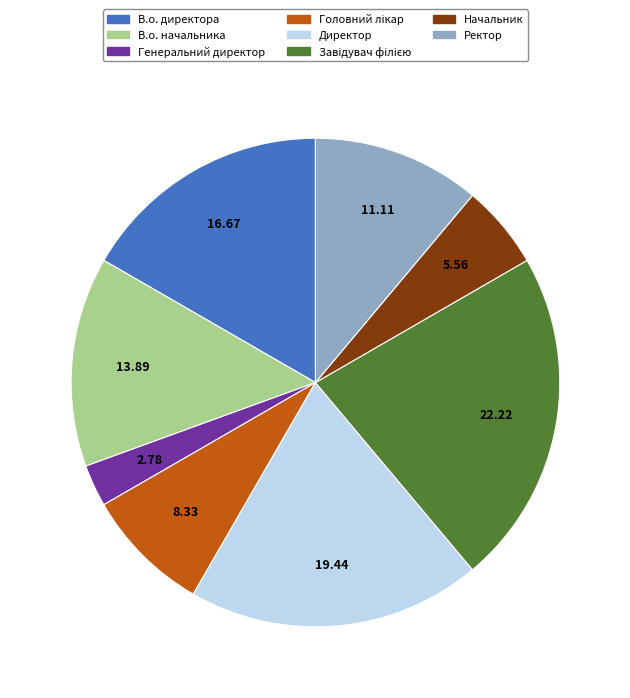

Is there any slice that represents more than half of the pie?

No